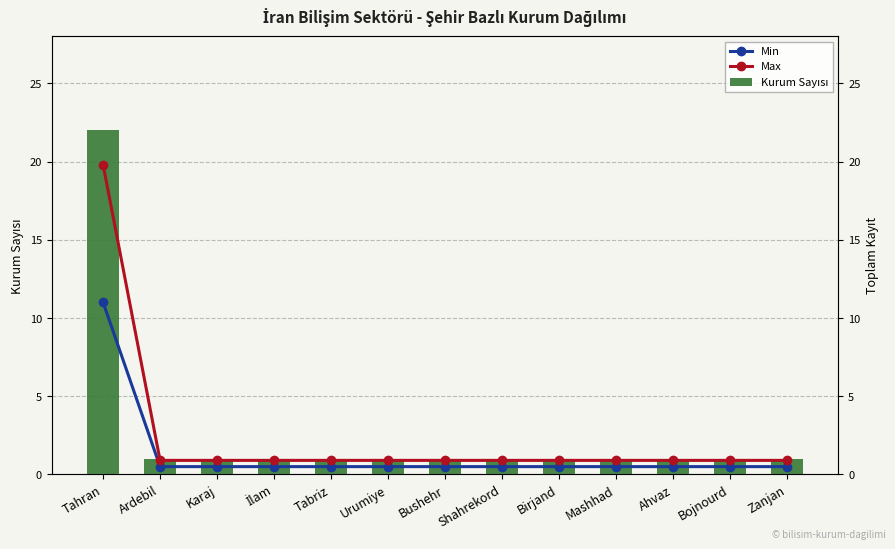

The Kurum Sayısı series shows 1.0 at Mashhad. True or false?

True